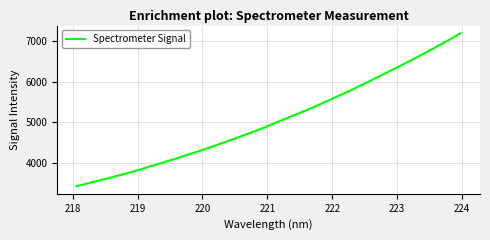

What is the maximum value shown in the chart?

7182.2